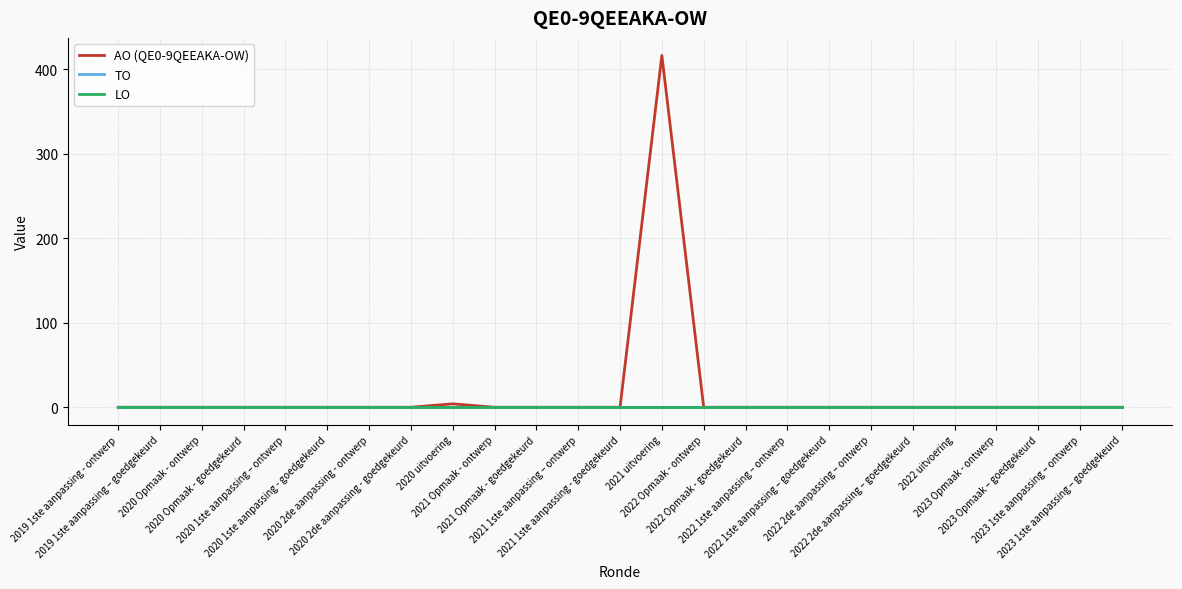

Which series changed the most between 2020 Opmaak - ontwerp and 2021 1ste aanpassing - goedgekeurd?

AO (QE0-9QEEAKA-OW)